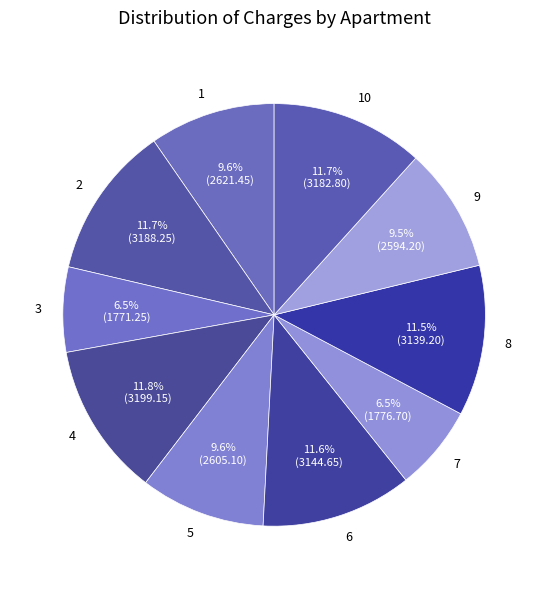

What is the total percentage of 5 and 10?

21.3%